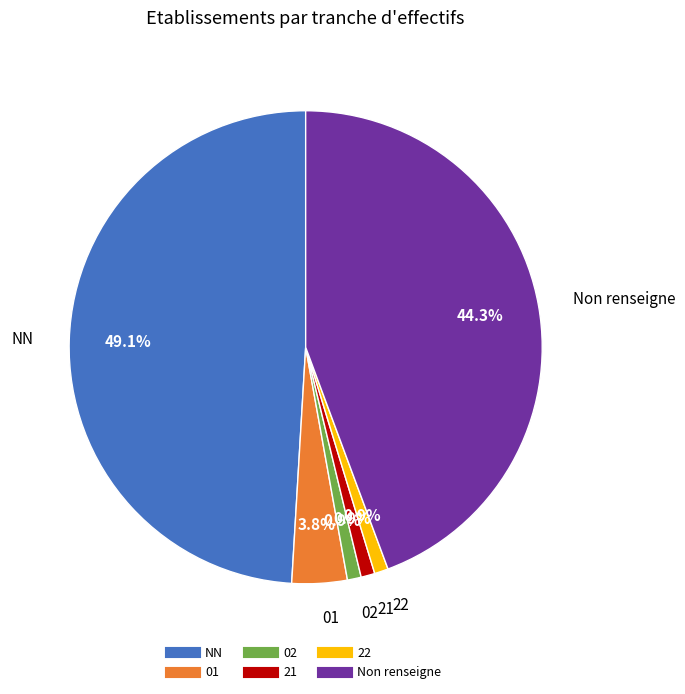

Does any single category account for the majority?

No